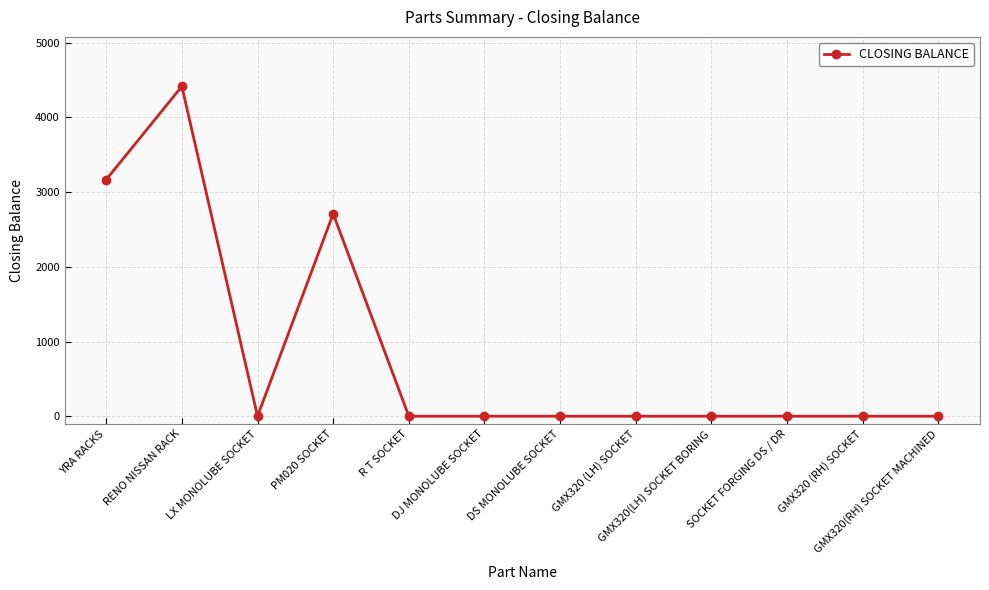

The chart shows a value of 3167 at YRA RACKS. True or false?

True